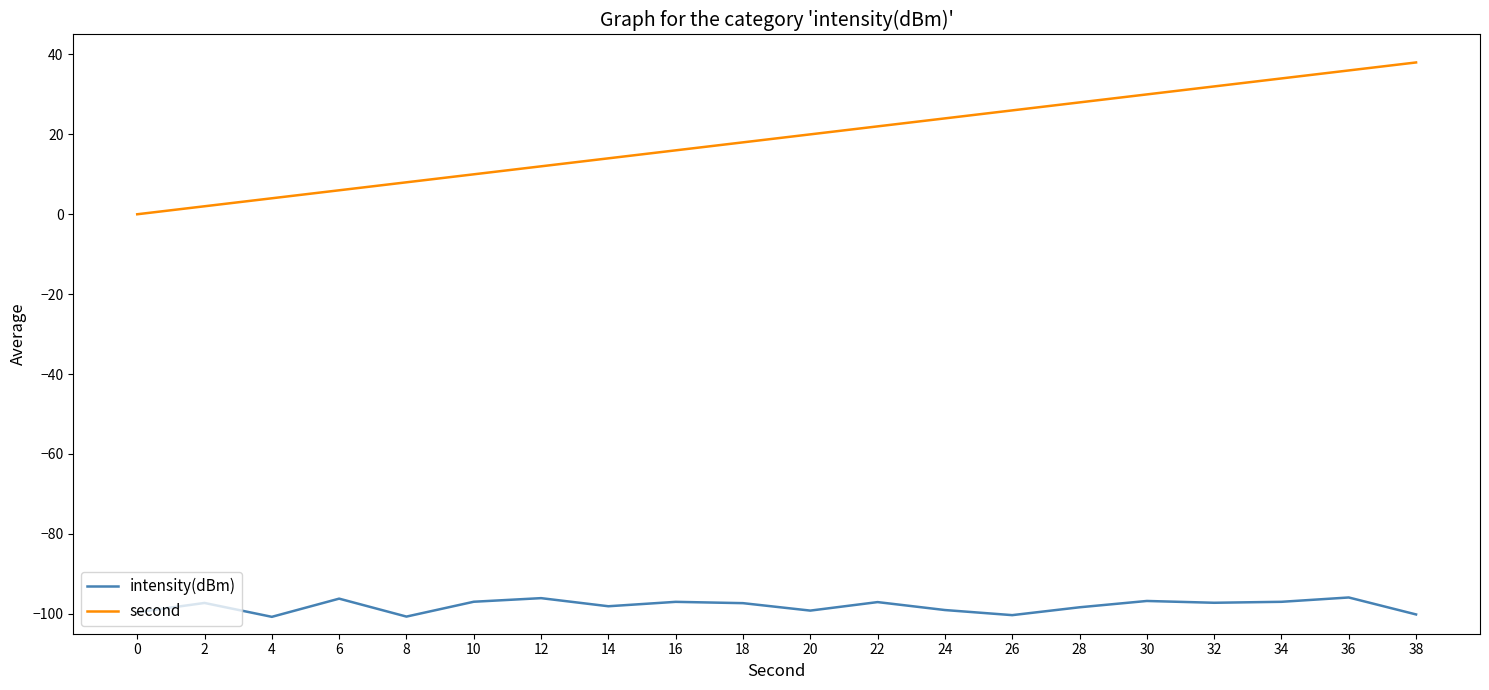

Which category has the highest value in the second series?

38